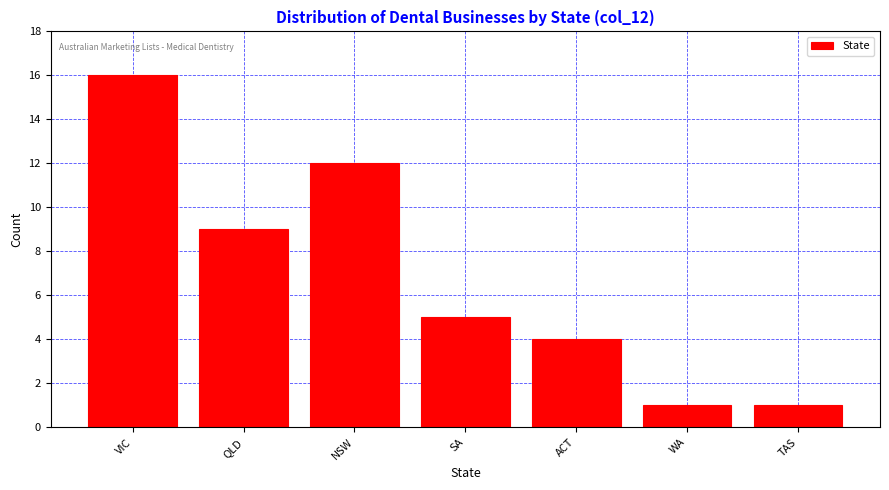

Reading left to right, transcribe all the data shown in this chart.

VIC=16	QLD=9	NSW=12	SA=5	ACT=4	WA=1	TAS=1